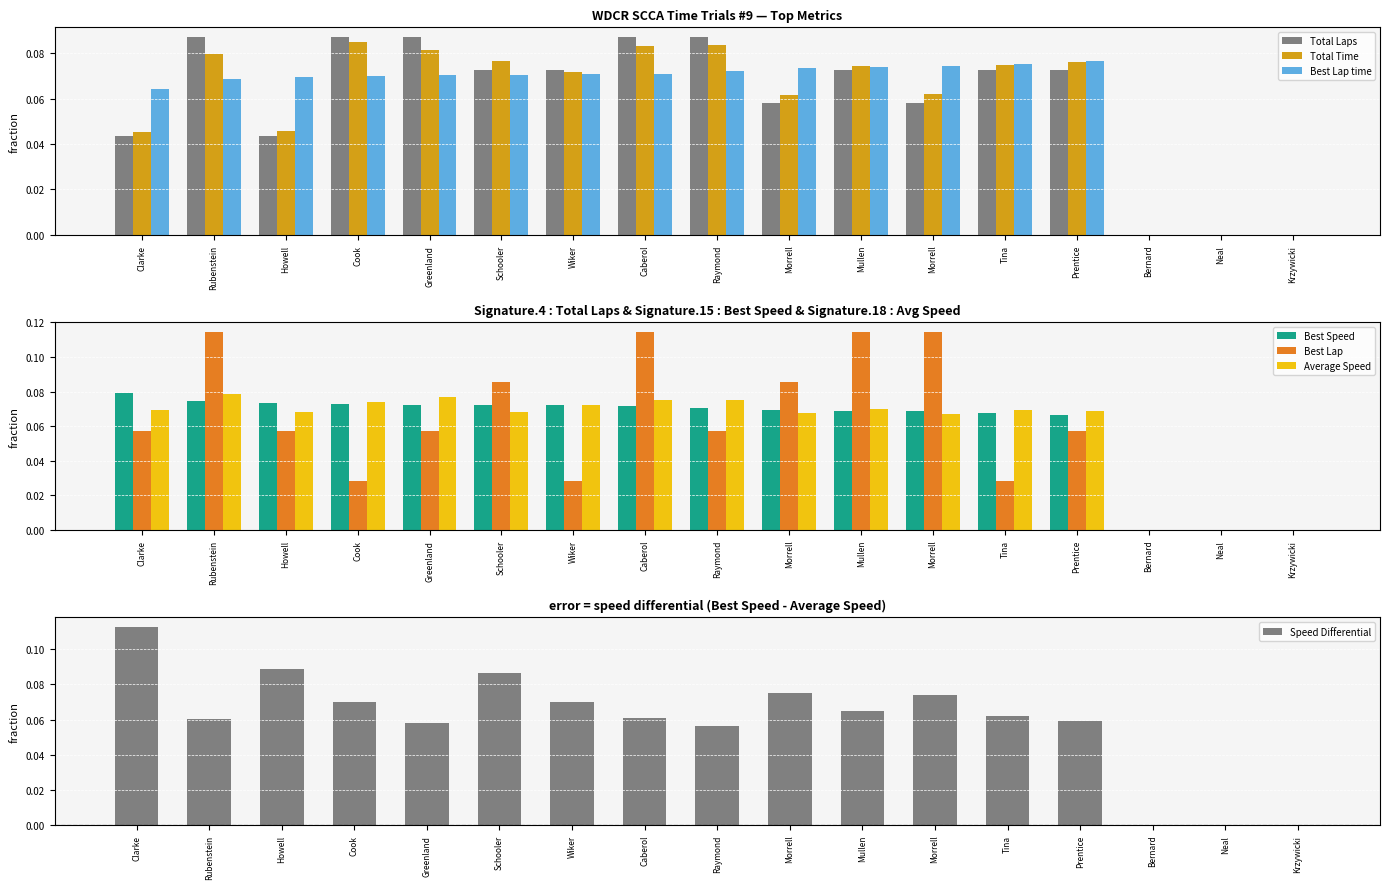

Rank the categories by Total Time value from highest to lowest.

Cook, Raymond, Caberol, Greenland, Rubenstein, Schooler, Prentice, Tina, Mullen, Wiker, Morrell, Morrell, Howell, Clarke, Bernard, Neal, Krzywicki